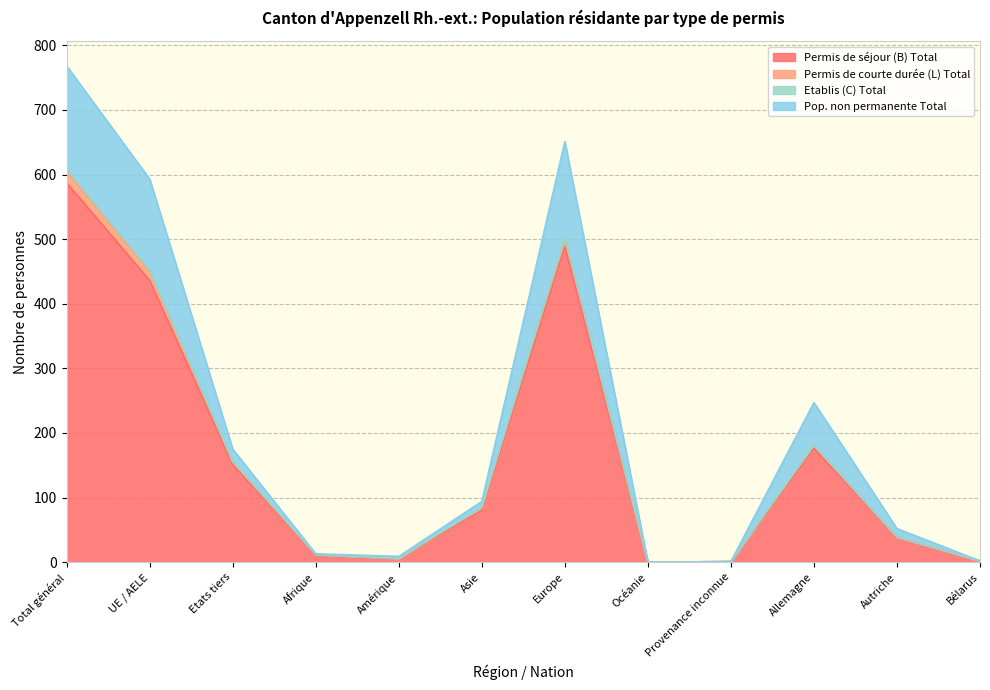

At which category is the sum across all series the highest?

Total général